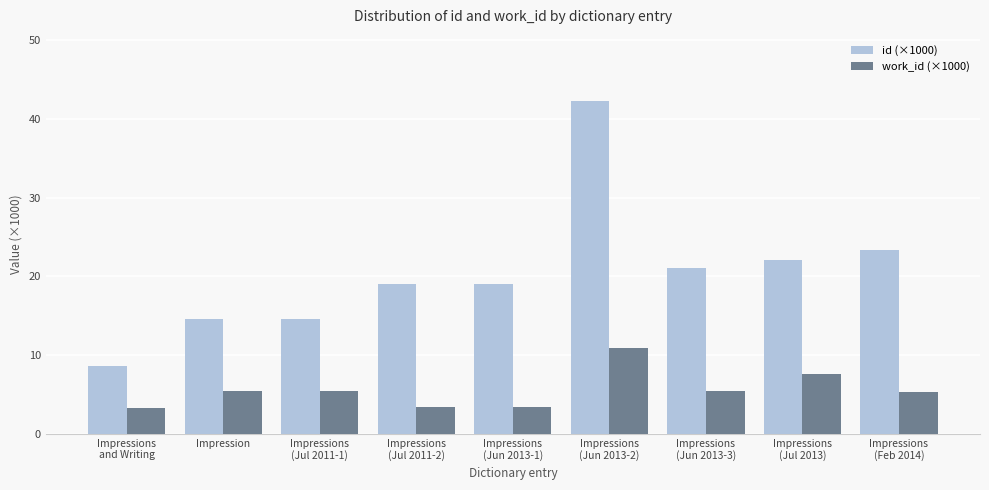

Which series has the largest total across all categories?

id (×1000)